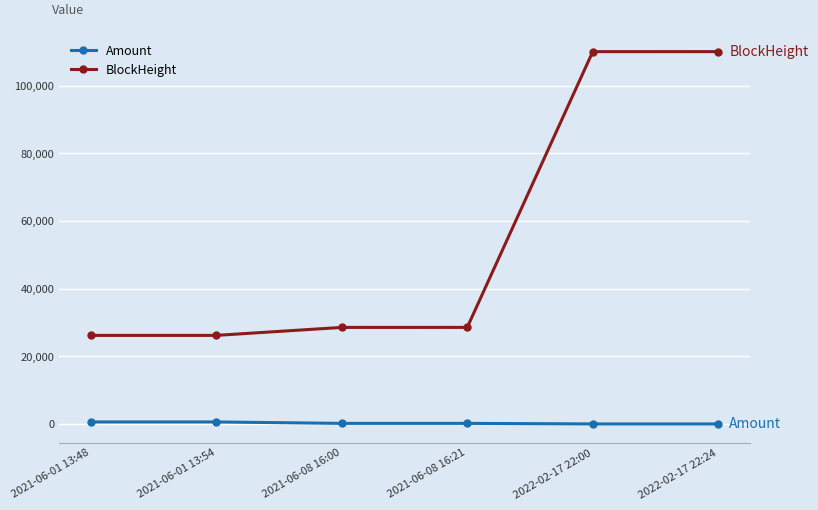

Where is BlockHeight nearest to the value 68131?

2021-06-08 16:21